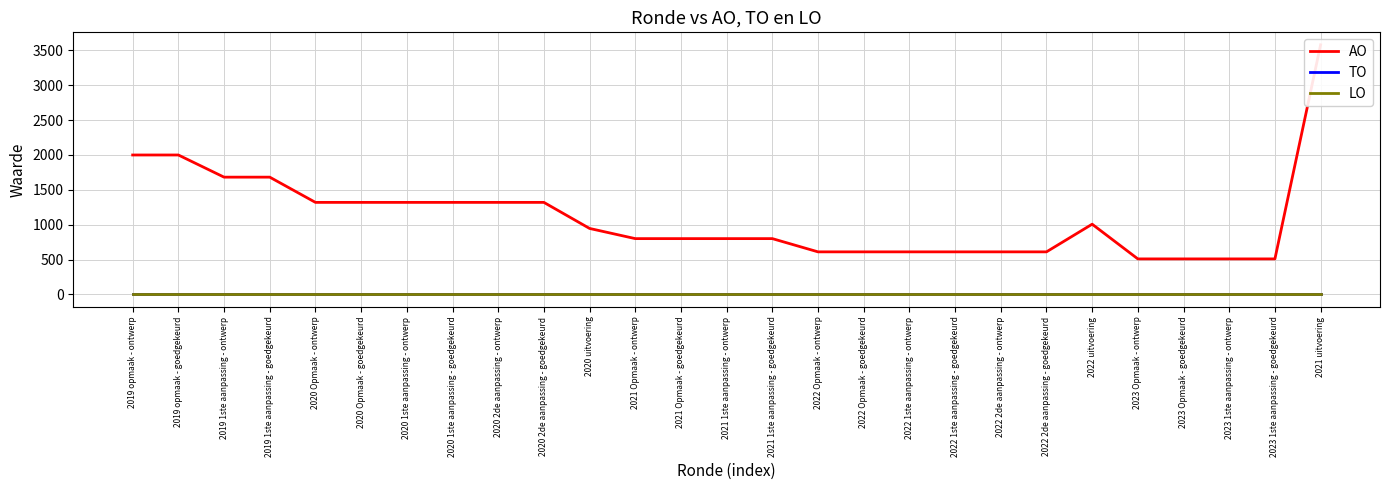

At which category does the chart reach its minimum across all series?

2019 opmaak - ontwerp